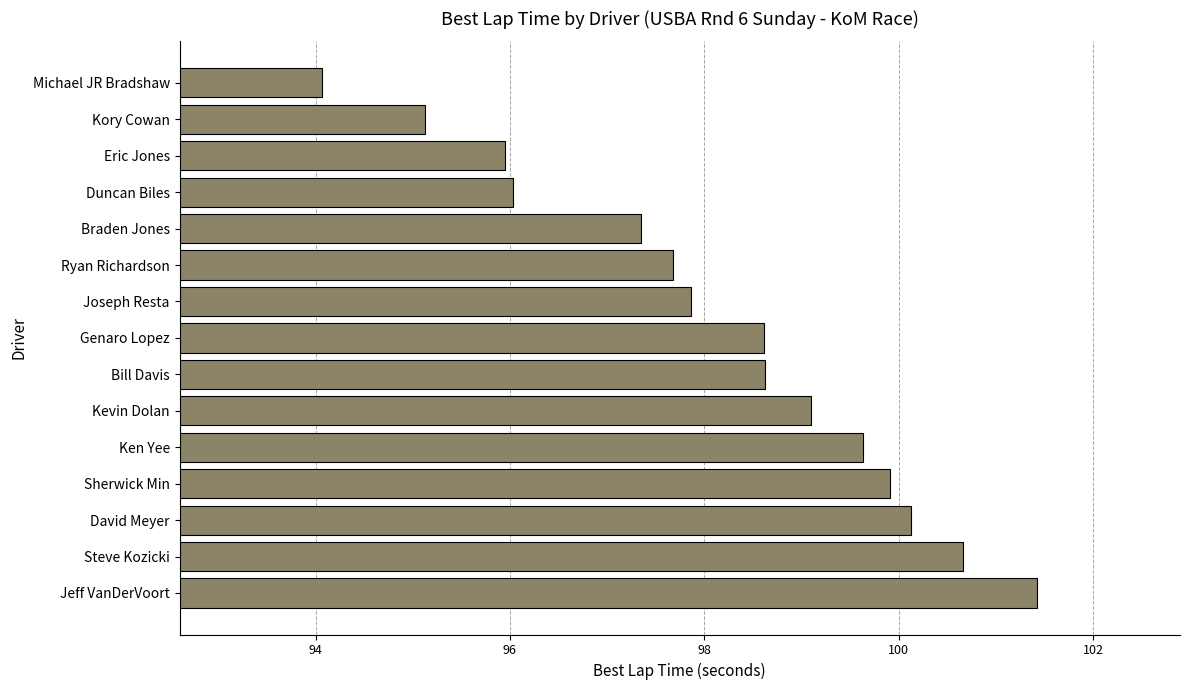

Where is the data nearest to the value 97?

Braden Jones